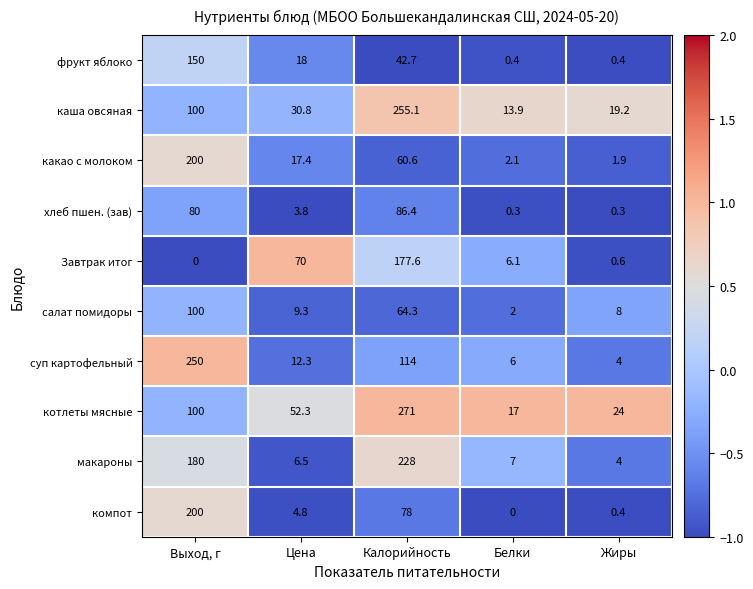

At which category does the chart reach its peak across all series?

Калорийность